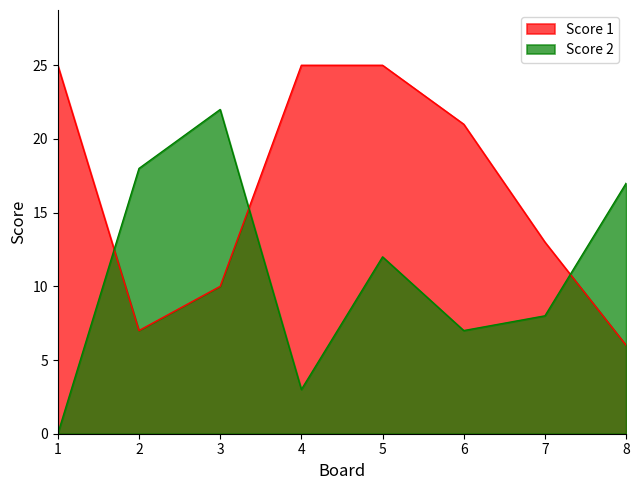

What is the value of the Score 1 point at the 1st from the left?

25